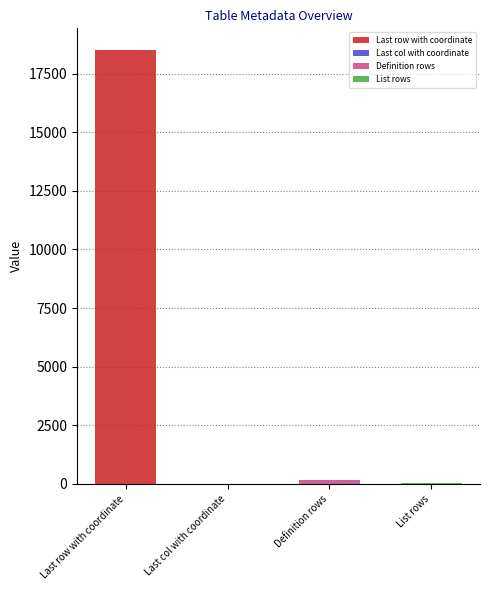

Which category has the lowest value across all series?

Last col with coordinate